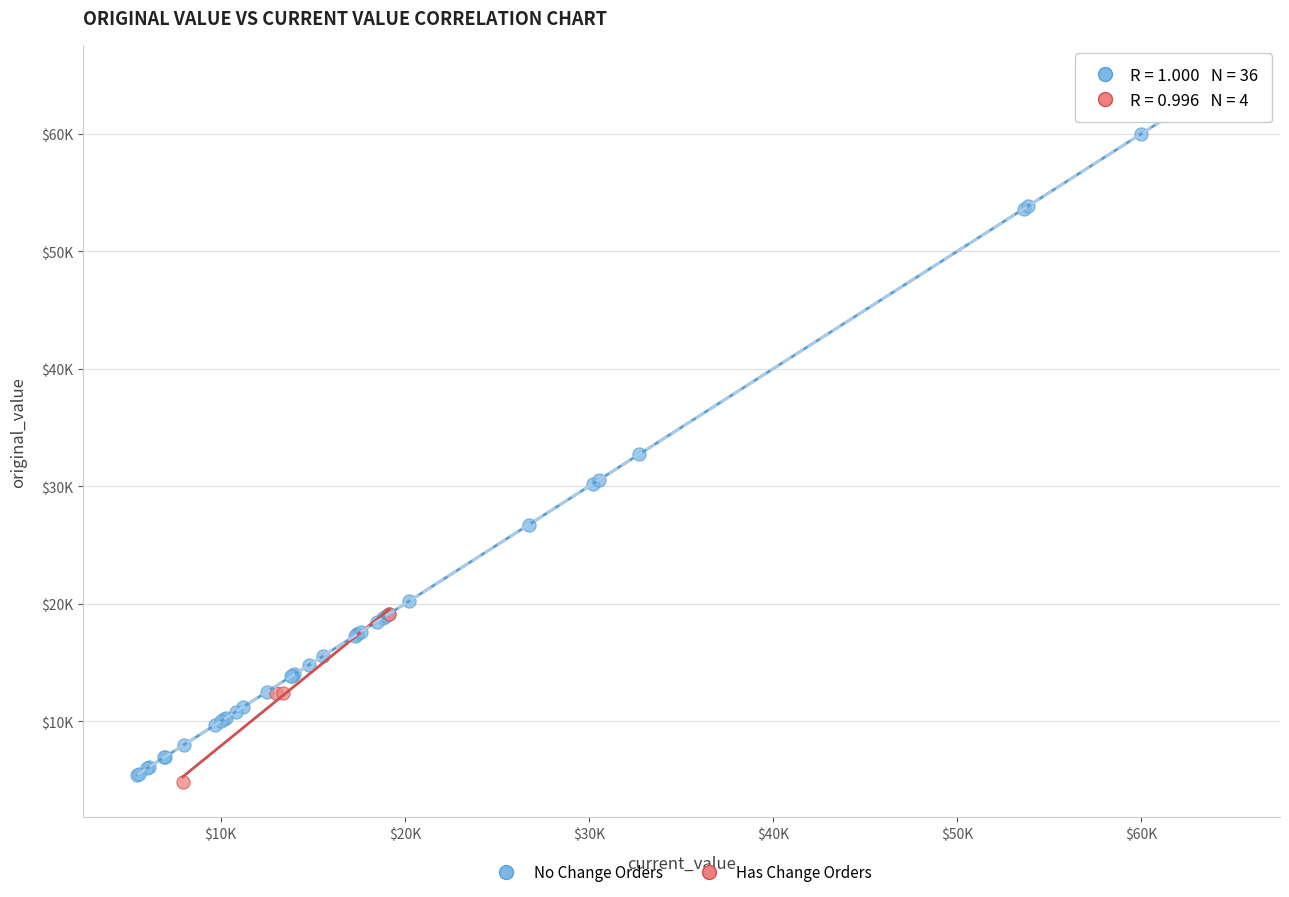

What are all the series names shown in the legend?

No Change Orders, Has Change Orders